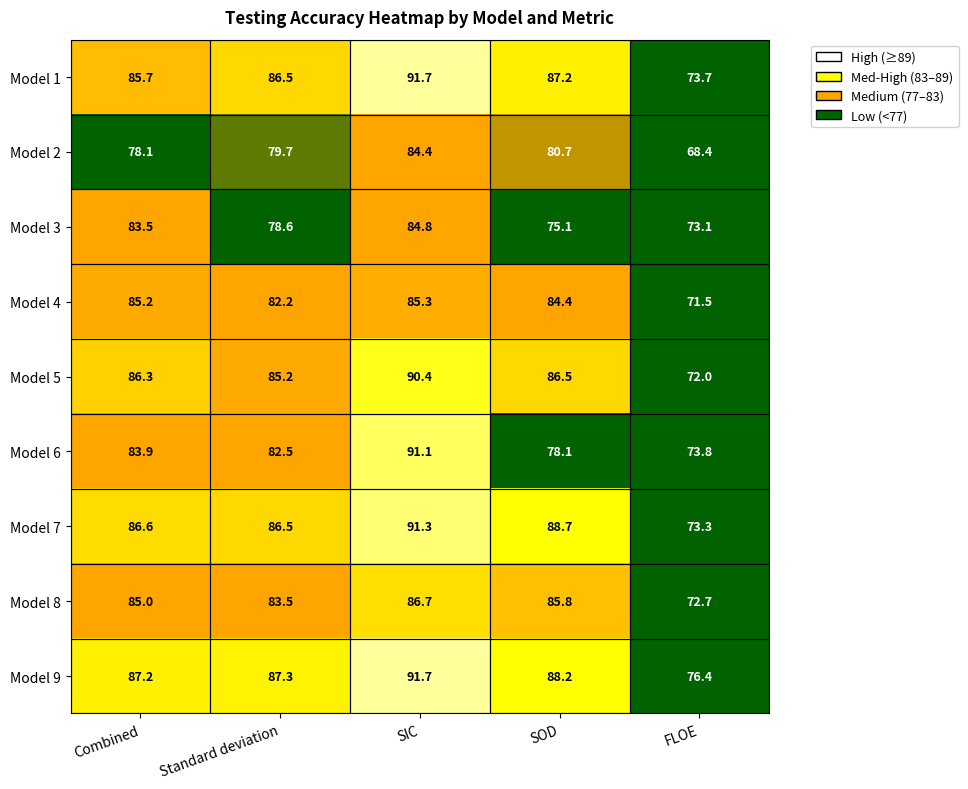

How many values in the Model 4 series exceed 84?

3